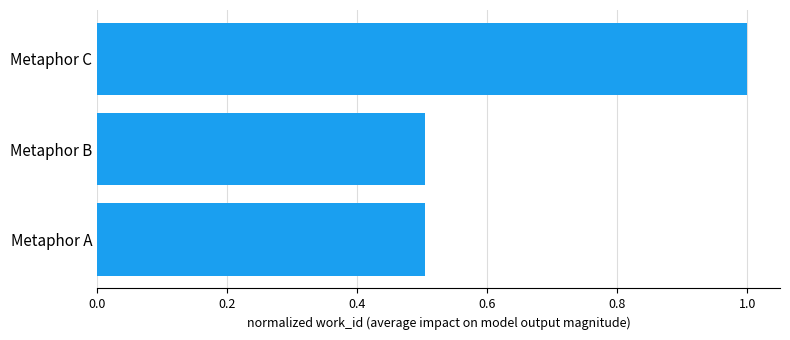

What is the difference between the maximum and minimum values?

0.5